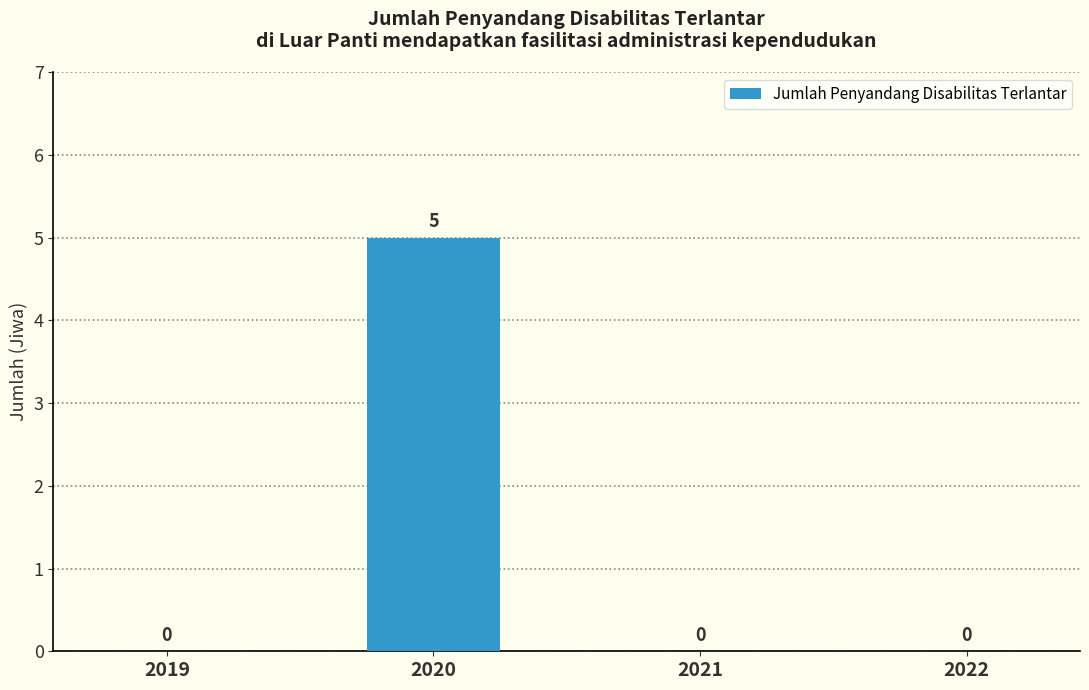

True or false: the data shows 5 at 2020.

True